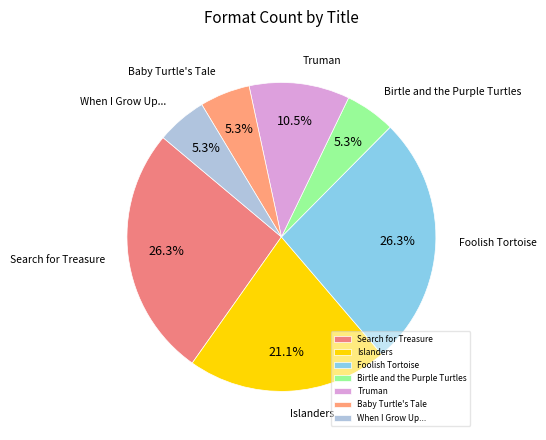

The Birtle and the Purple Turtles slice represents 19% of the pie. True or false?

False